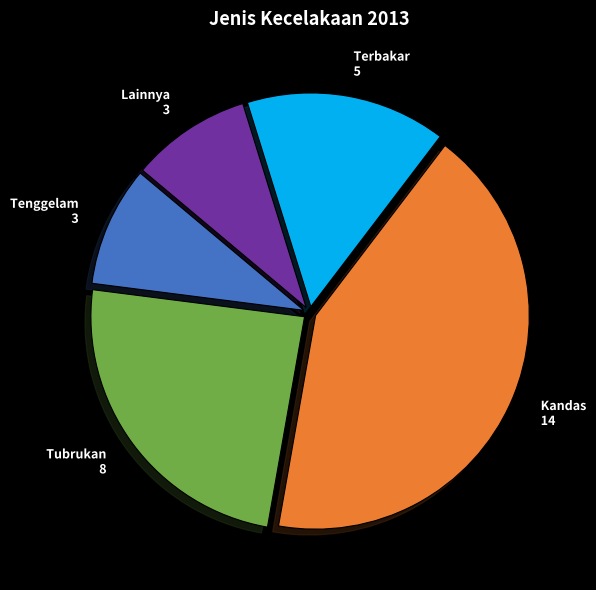

Is there any slice that represents more than half of the pie?

No